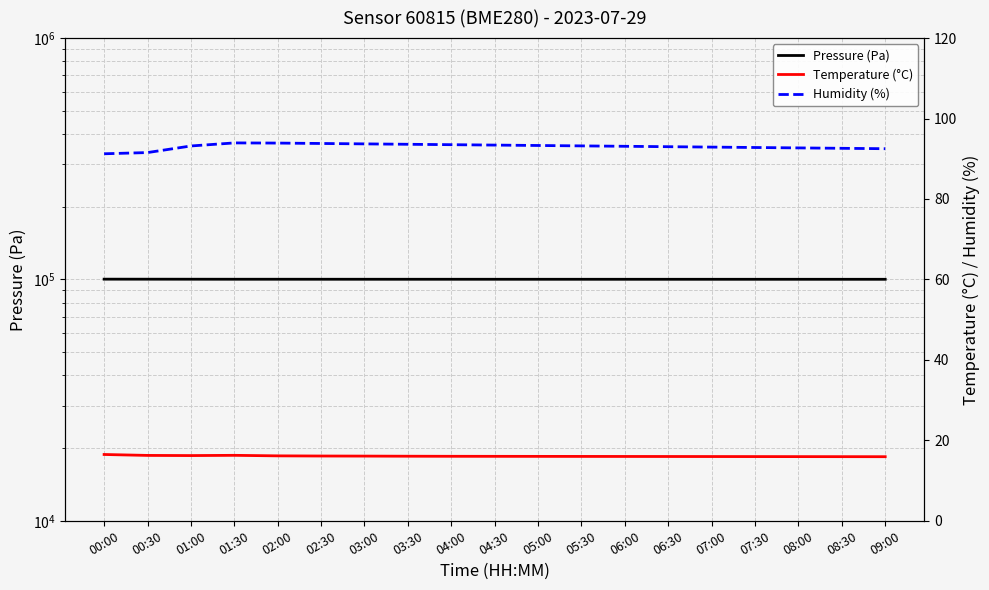

At which label is Temperature (°C) closest to 16?

05:30